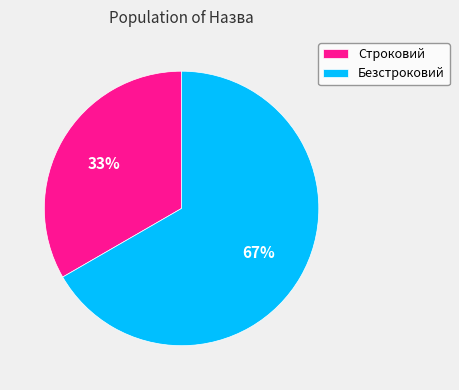

What is the smallest slice in the pie chart?

Строковий